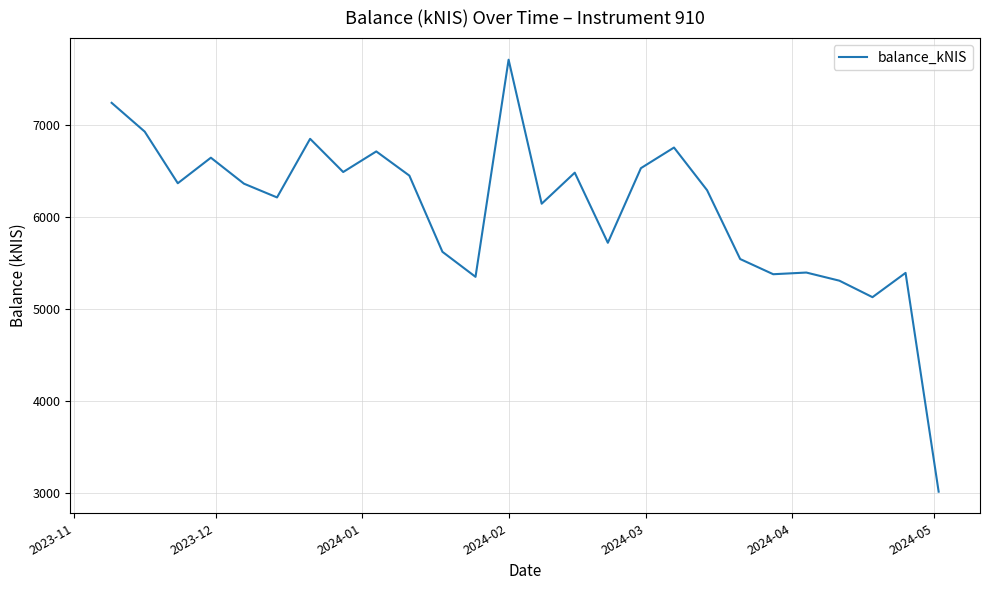

What is the smallest value displayed?

3019.3